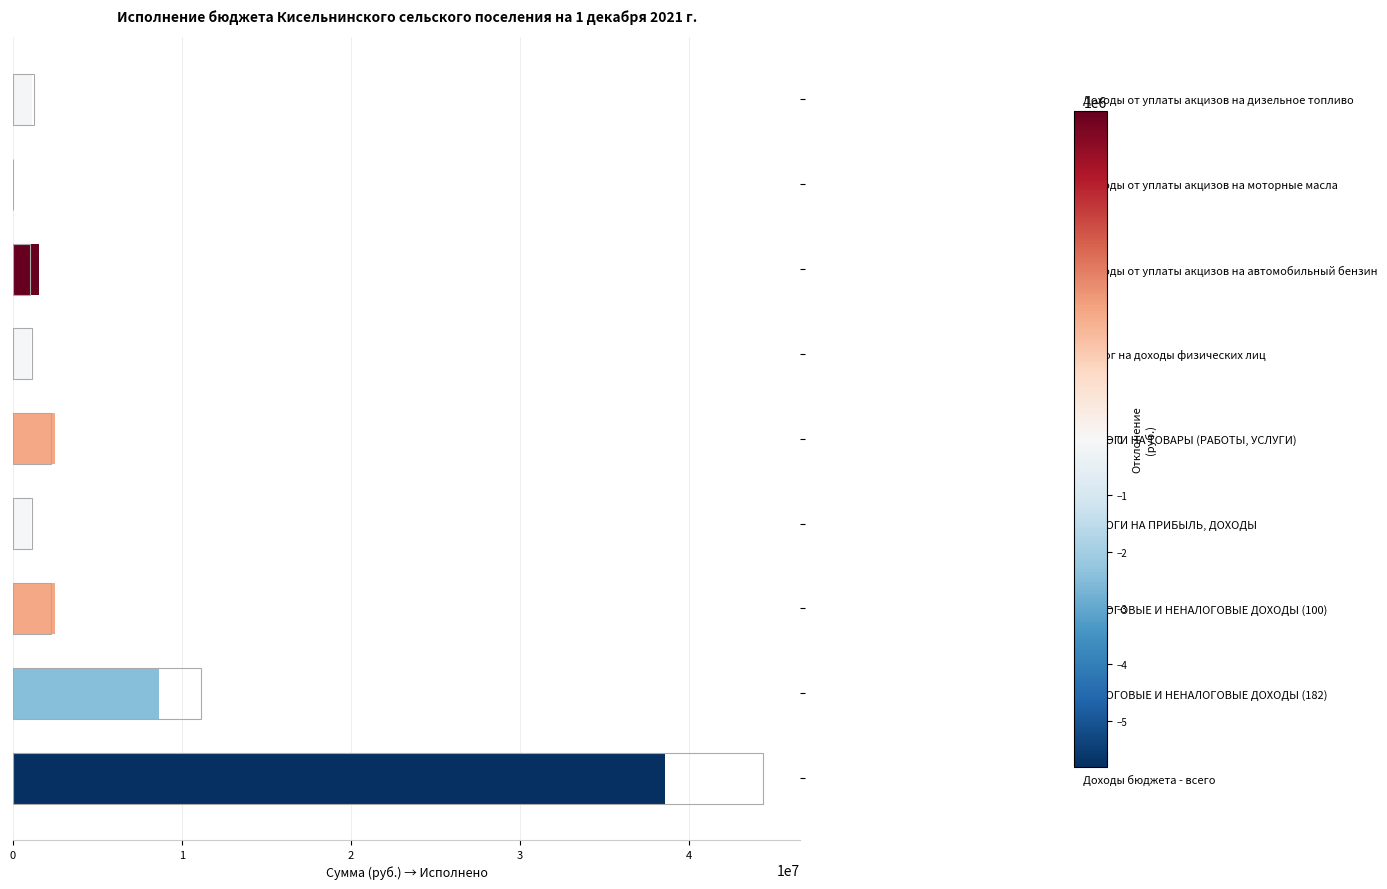

What is the difference between the highest and lowest values at 6?

196996.8